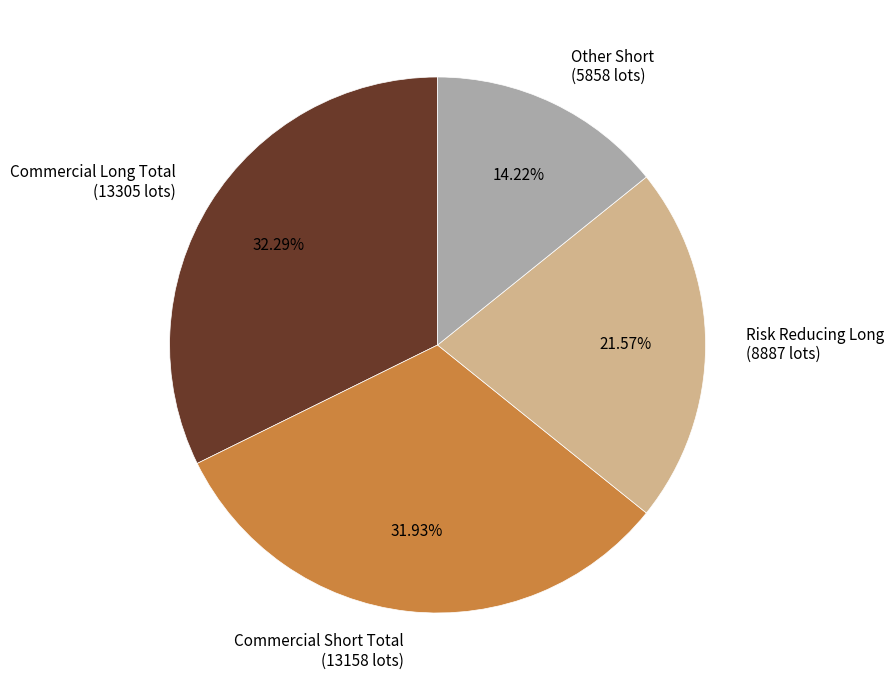

Is the sum of Commercial Long Total (13305 lots) and Other Short (5858 lots) greater than half?

No